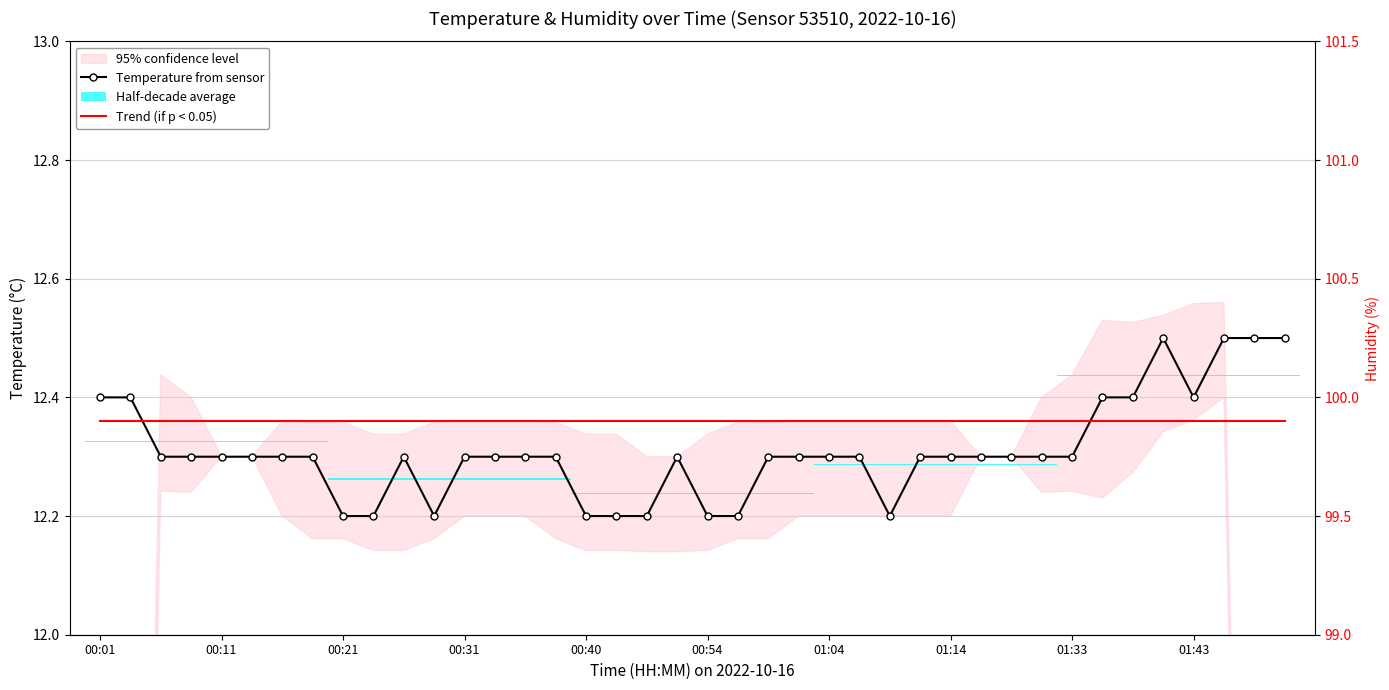

Is it true that Temperature from sensor equals 16.4 at 38?

False